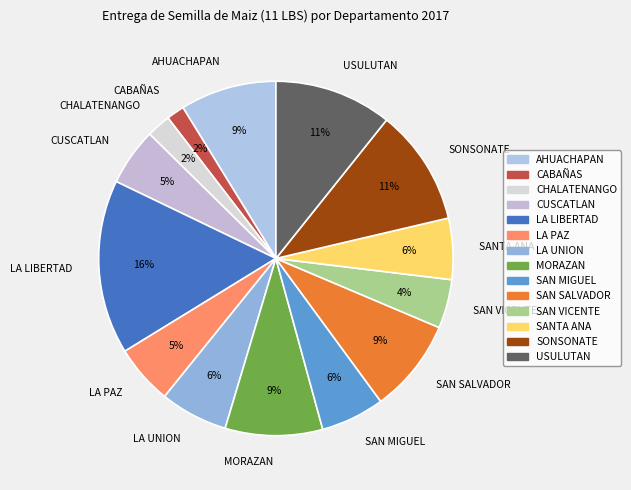

To the nearest percent, what is the average slice percentage?

7%